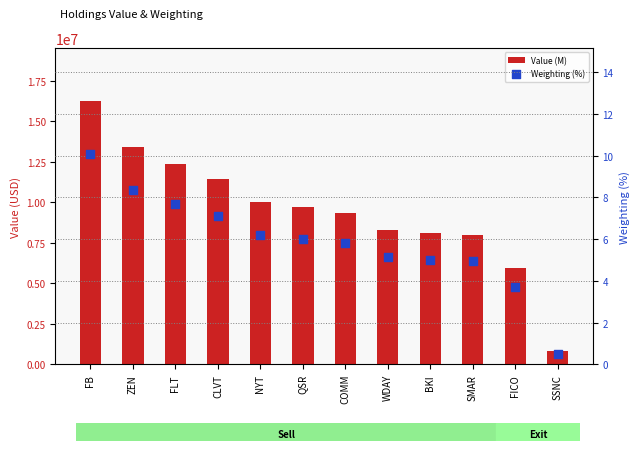

What is the total value across all series at WDAY?

8303005.2